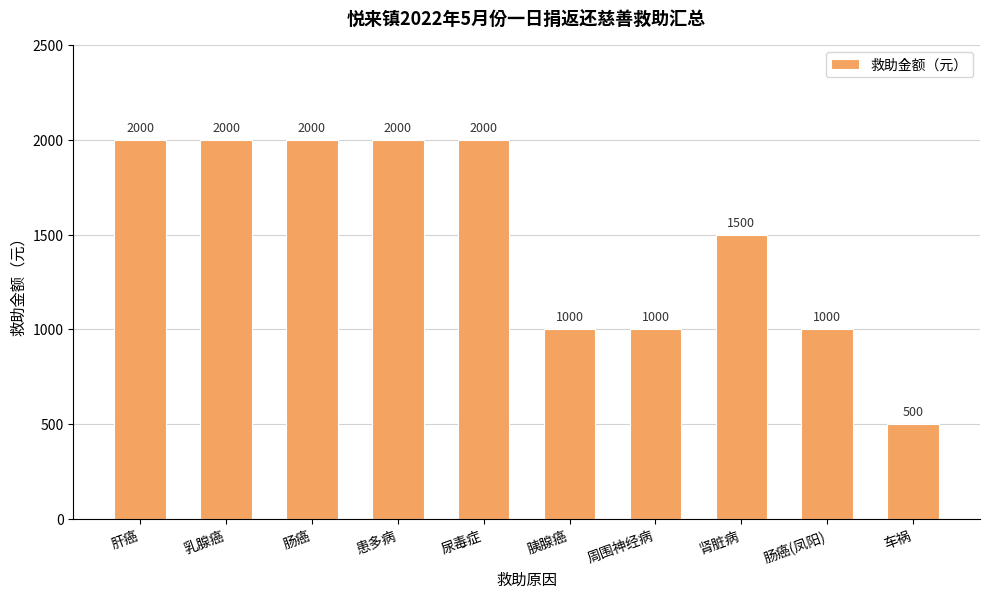

Which label corresponds to the smallest value in the chart?

车祸